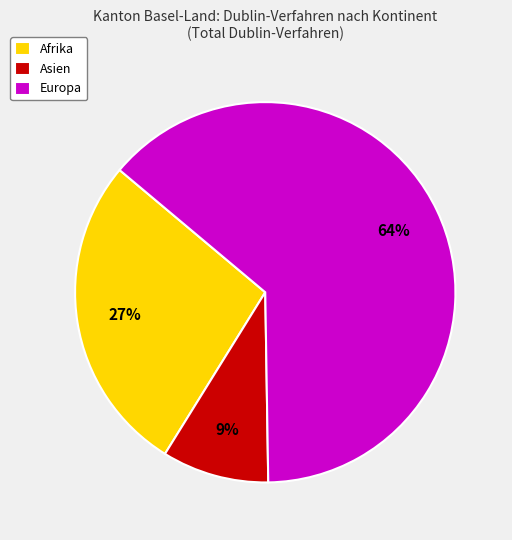

Approximately how many times larger is the value at Afrika compared to Asien?

3.0